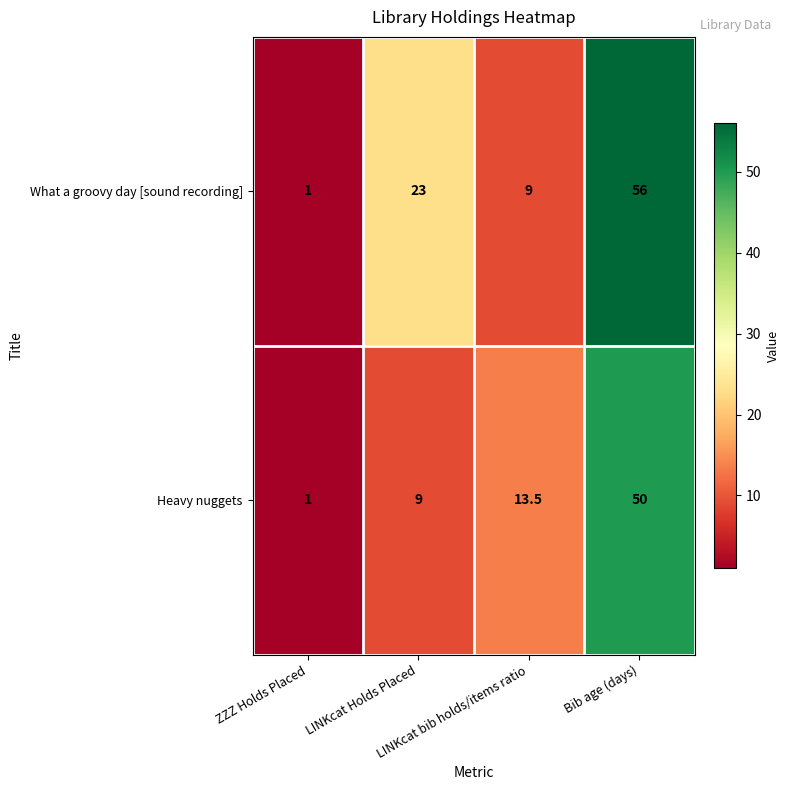

What is the sum of all Heavy nuggets values?

73.5